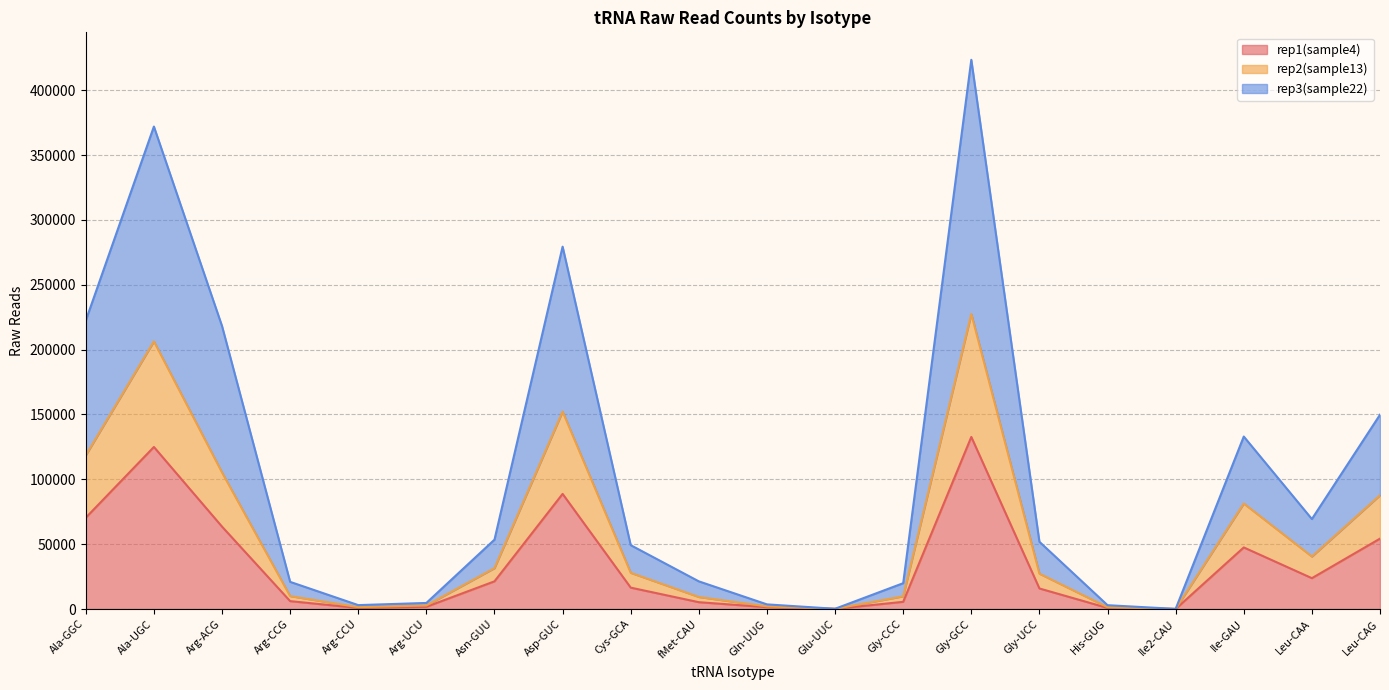

What position from the left is Arg-CCU?

5